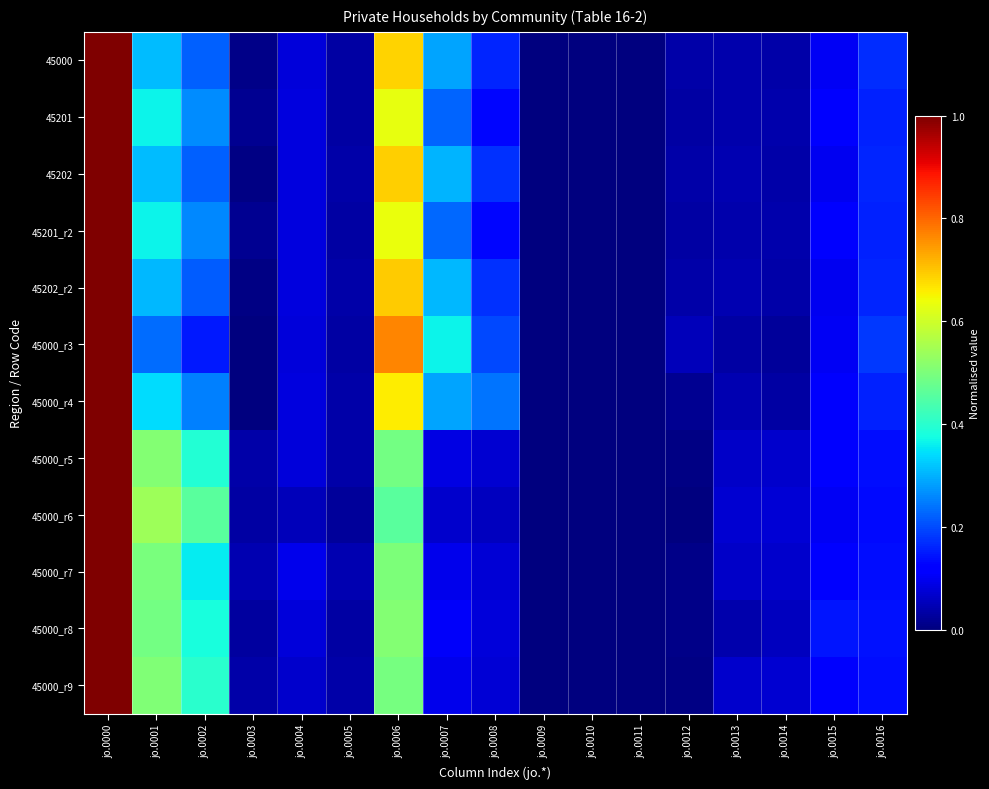

Between jo.0006 and jo.0010, which is larger?

jo.0006